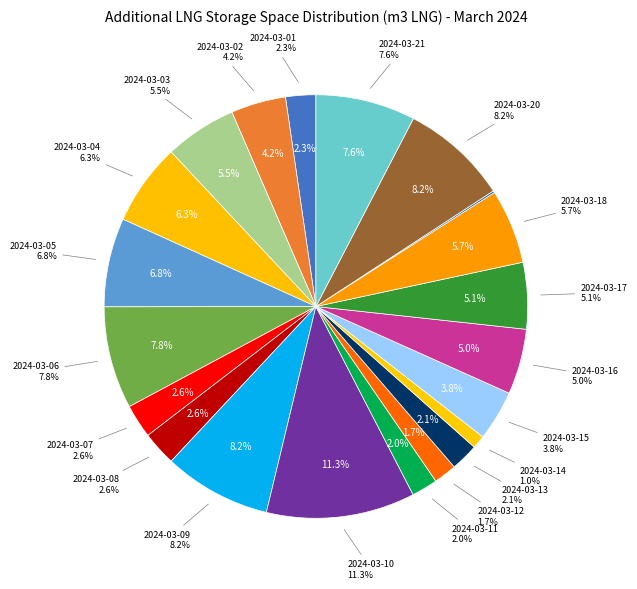

Do 2024-03-03 and 2024-03-21 together represent more than half of the pie?

No